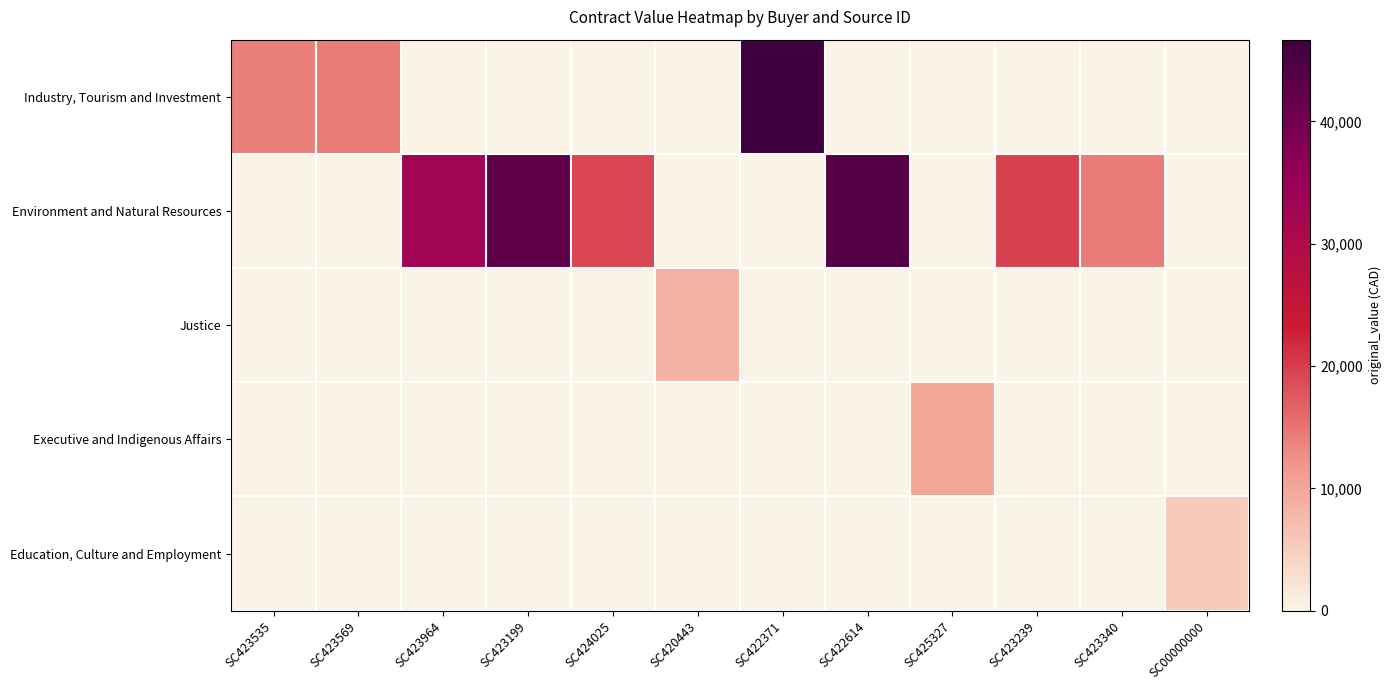

At SC423239, list the series in order from largest to smallest.

Environment and Natural Resources, Industry, Tourism and Investment, Justice, Executive and Indigenous Affairs, Education, Culture and Employment